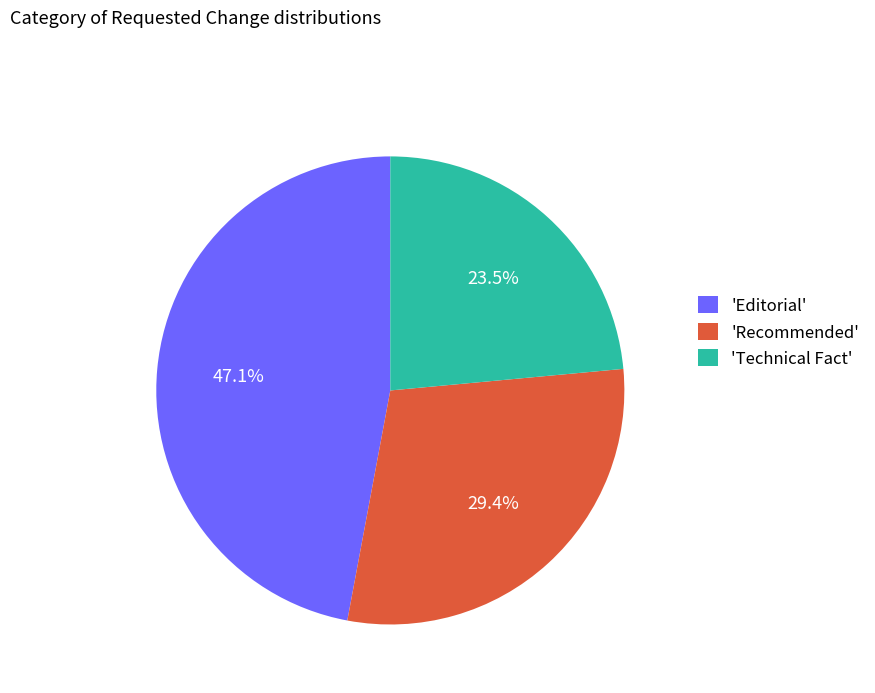

Is there a majority slice in this chart?

No